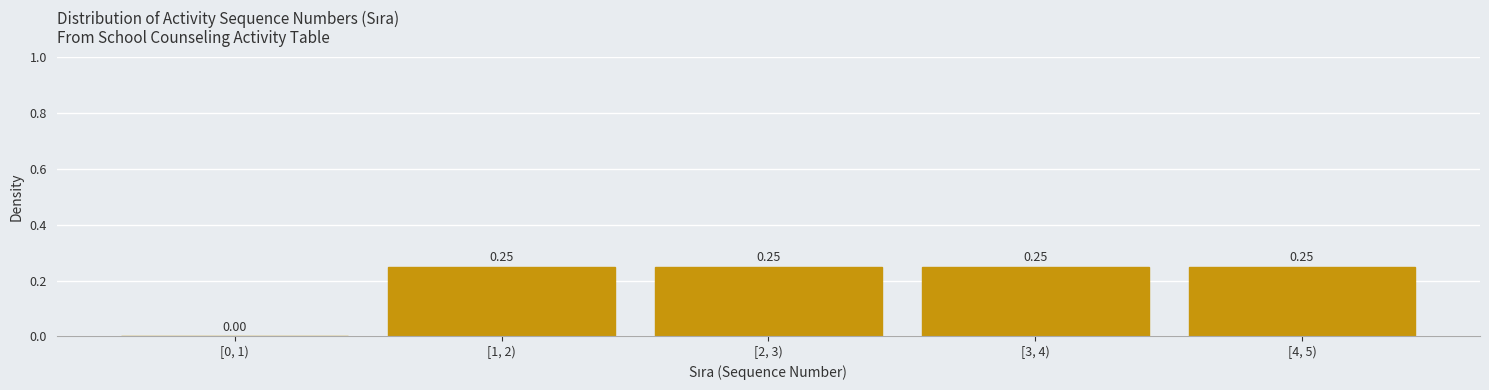

What is the sum of all values?

1.0